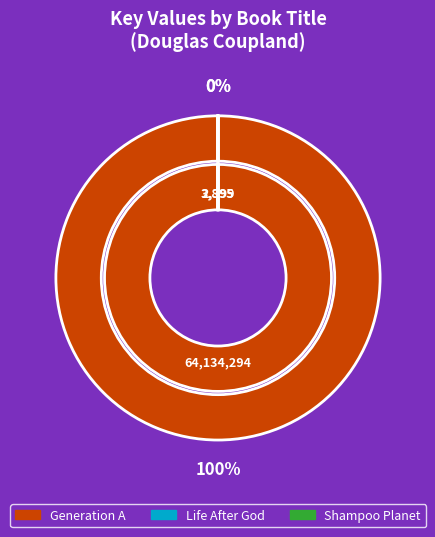

To the nearest percent, what is the average slice percentage?

33%